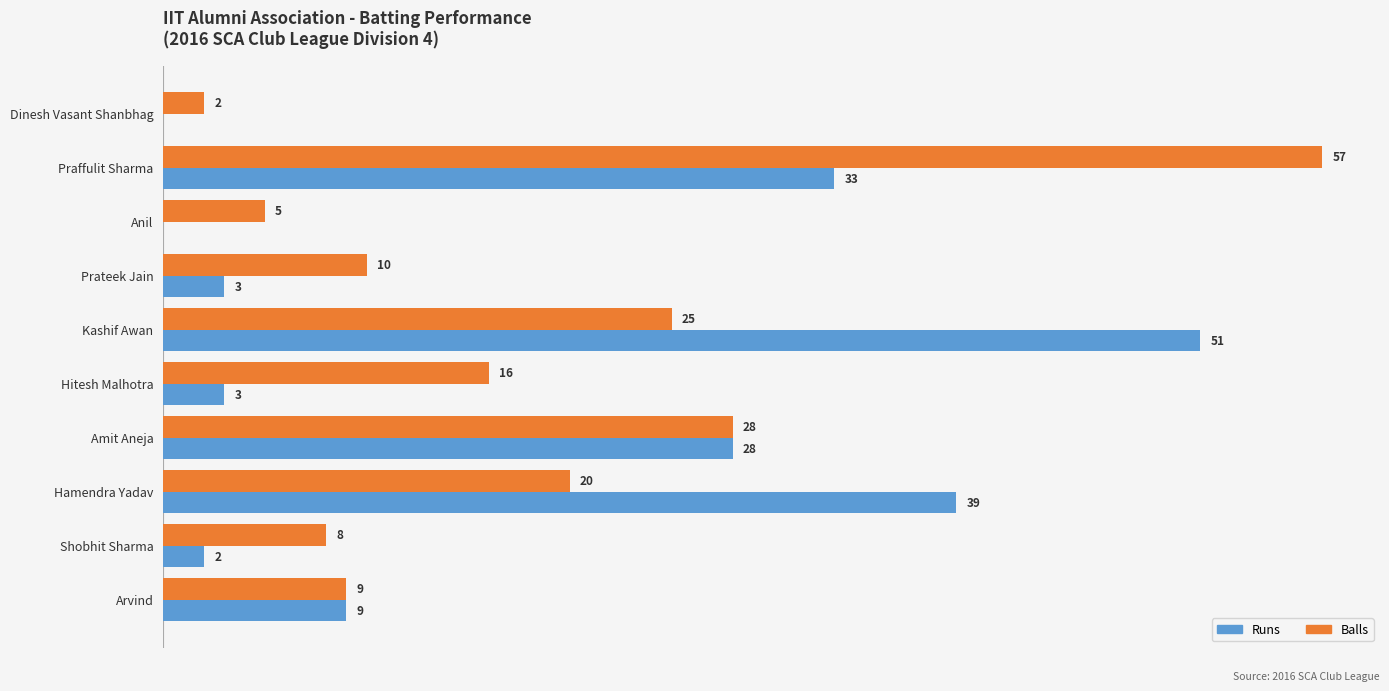

Between Kashif Awan and Amit Aneja, which series saw the biggest shift?

Runs